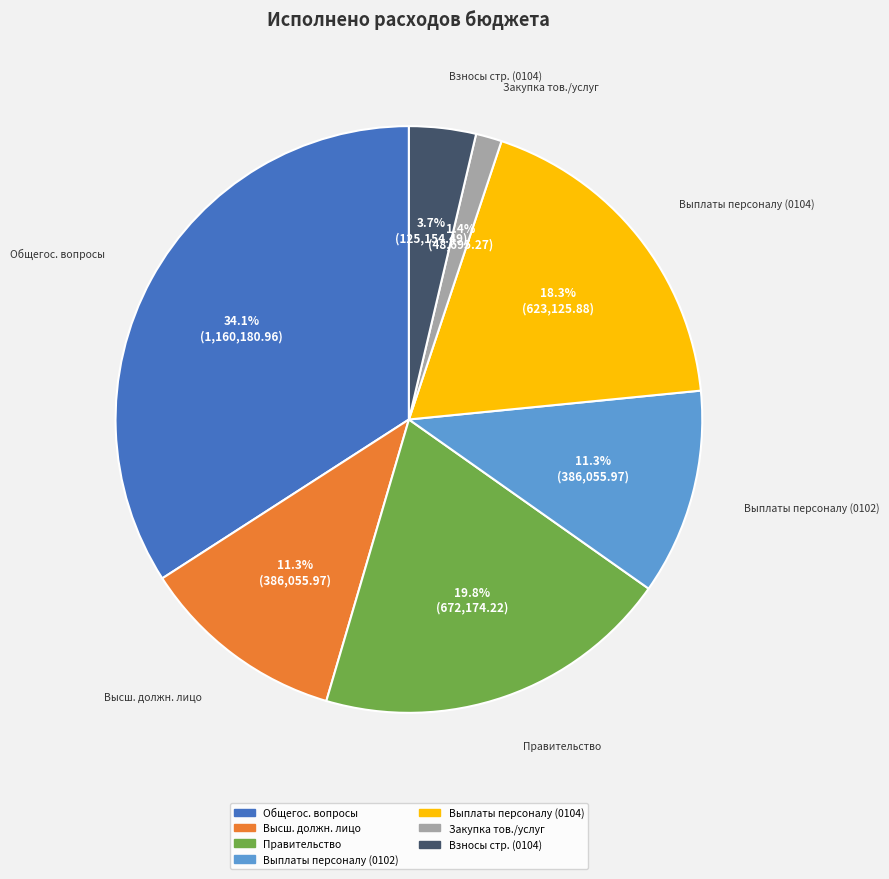

Is there a majority slice in this chart?

No